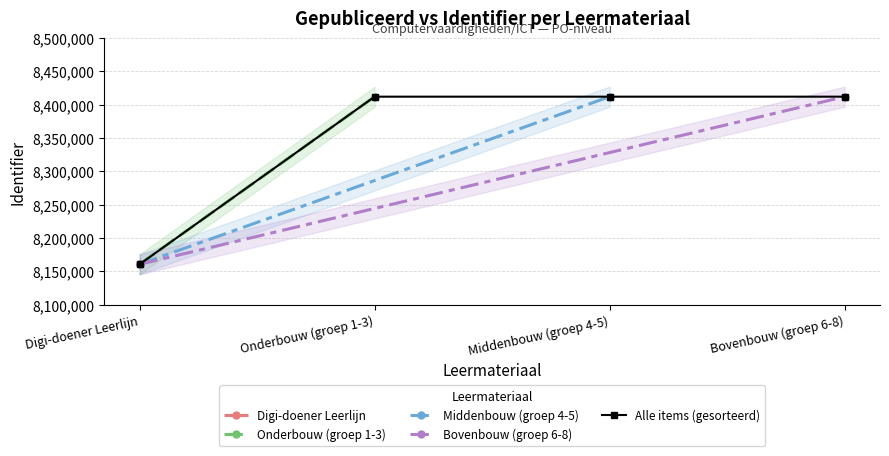

What is the maximum value shown in the chart?

8412031